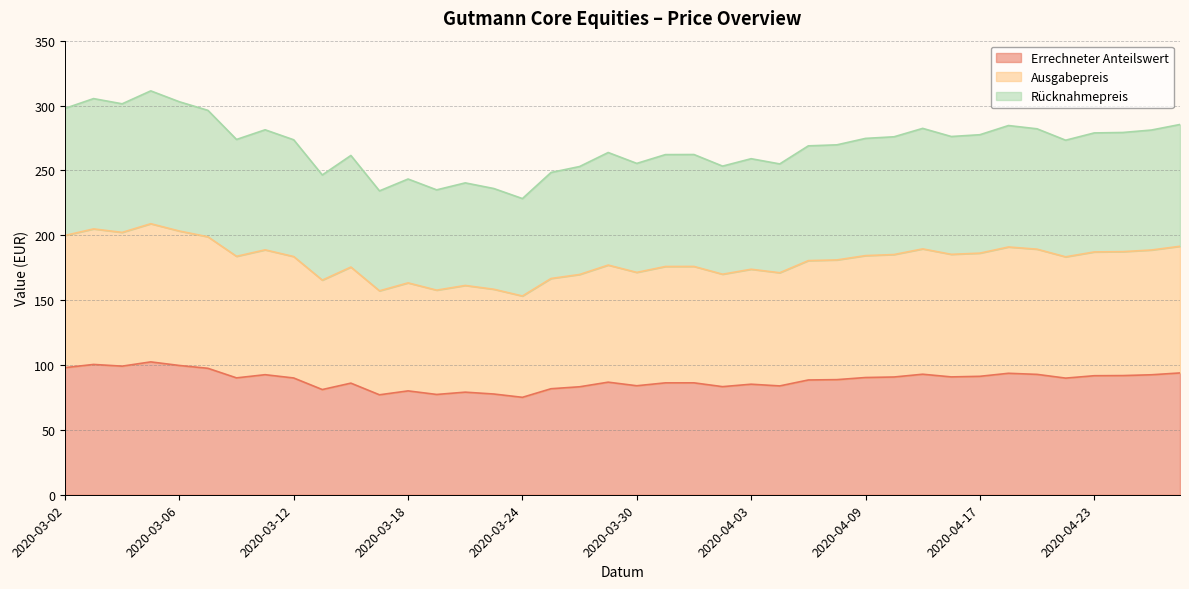

True or false: Ausgabepreis and Rücknahmepreis intersect in this chart.

False